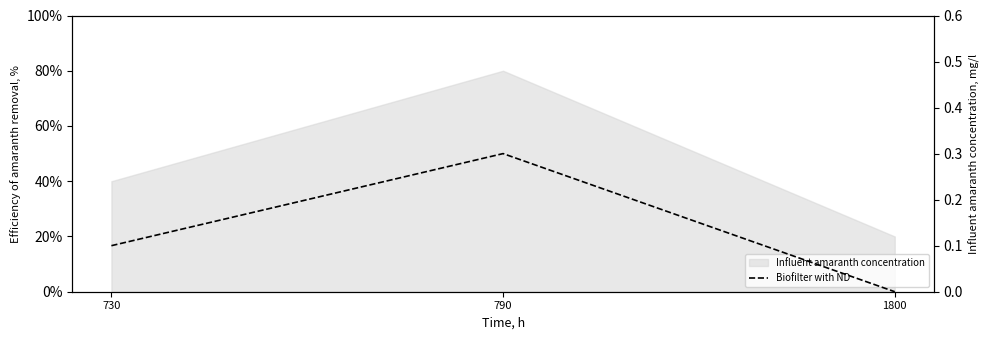

Rank the categories by value from lowest to highest.

1800, 730, 790